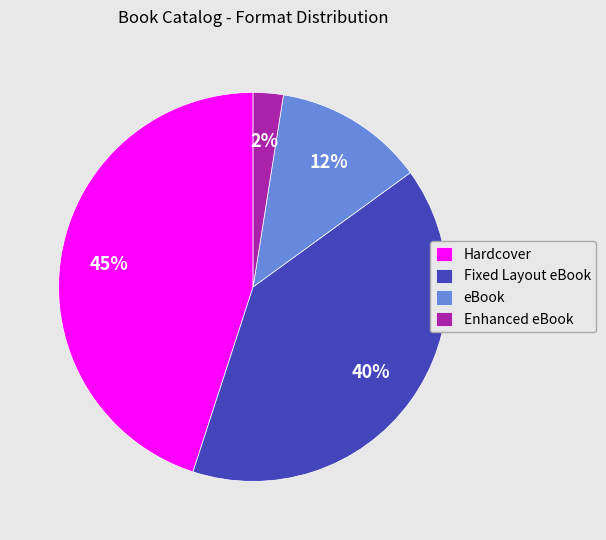

To the nearest percent, what is the average slice percentage?

25%